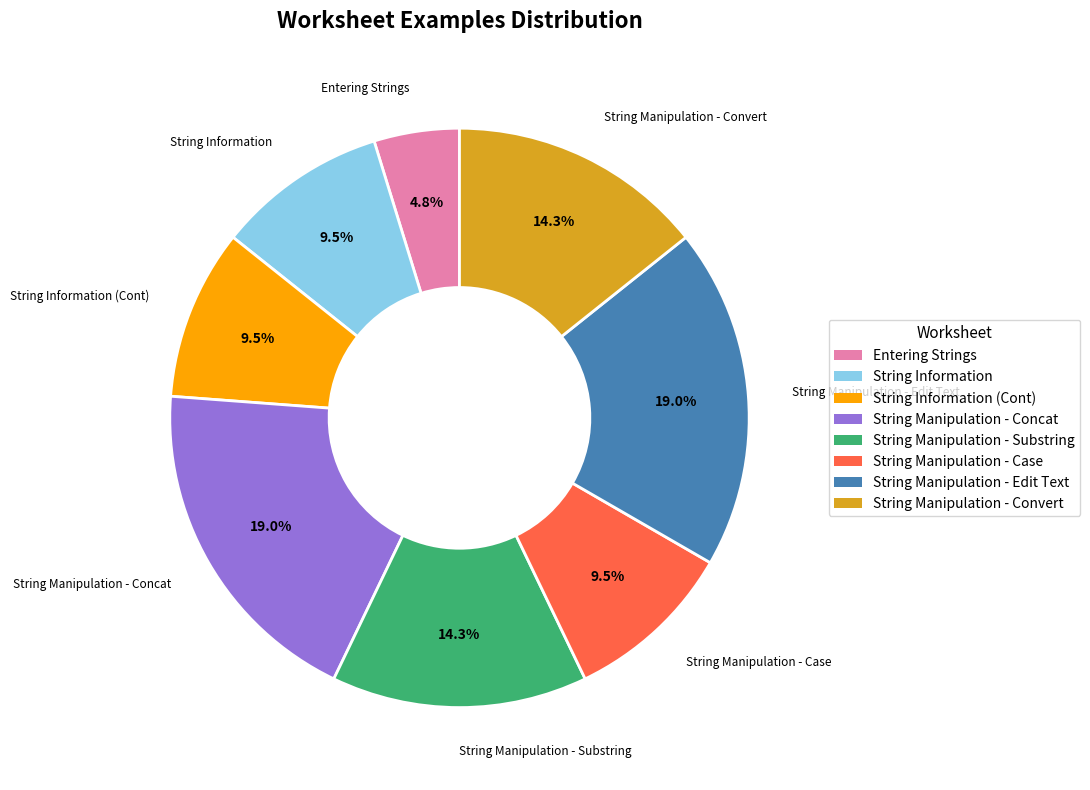

Does any single category account for the majority?

No